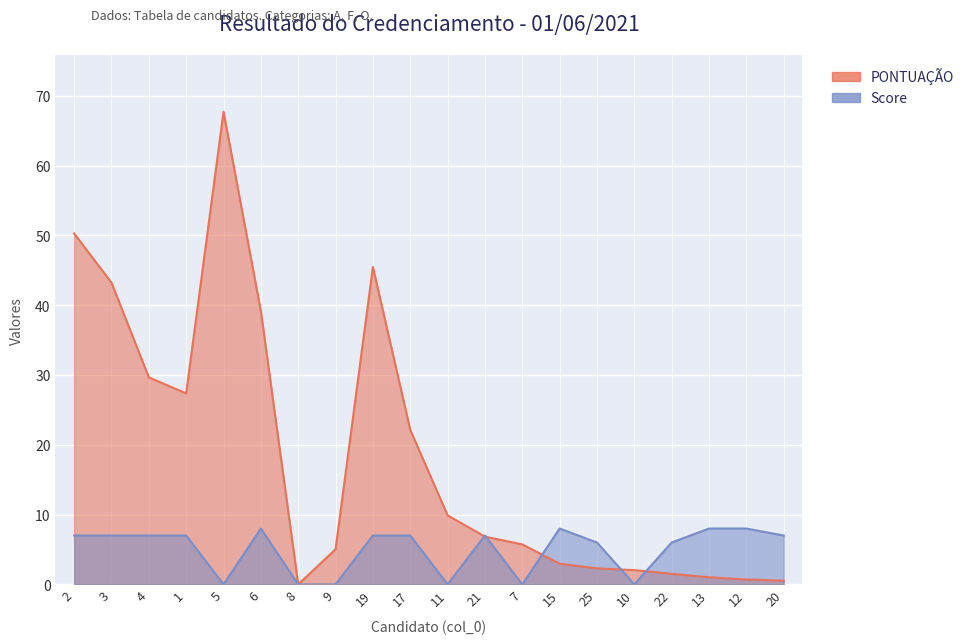

What is the sum of the Score values at 21 and 20?

14.0